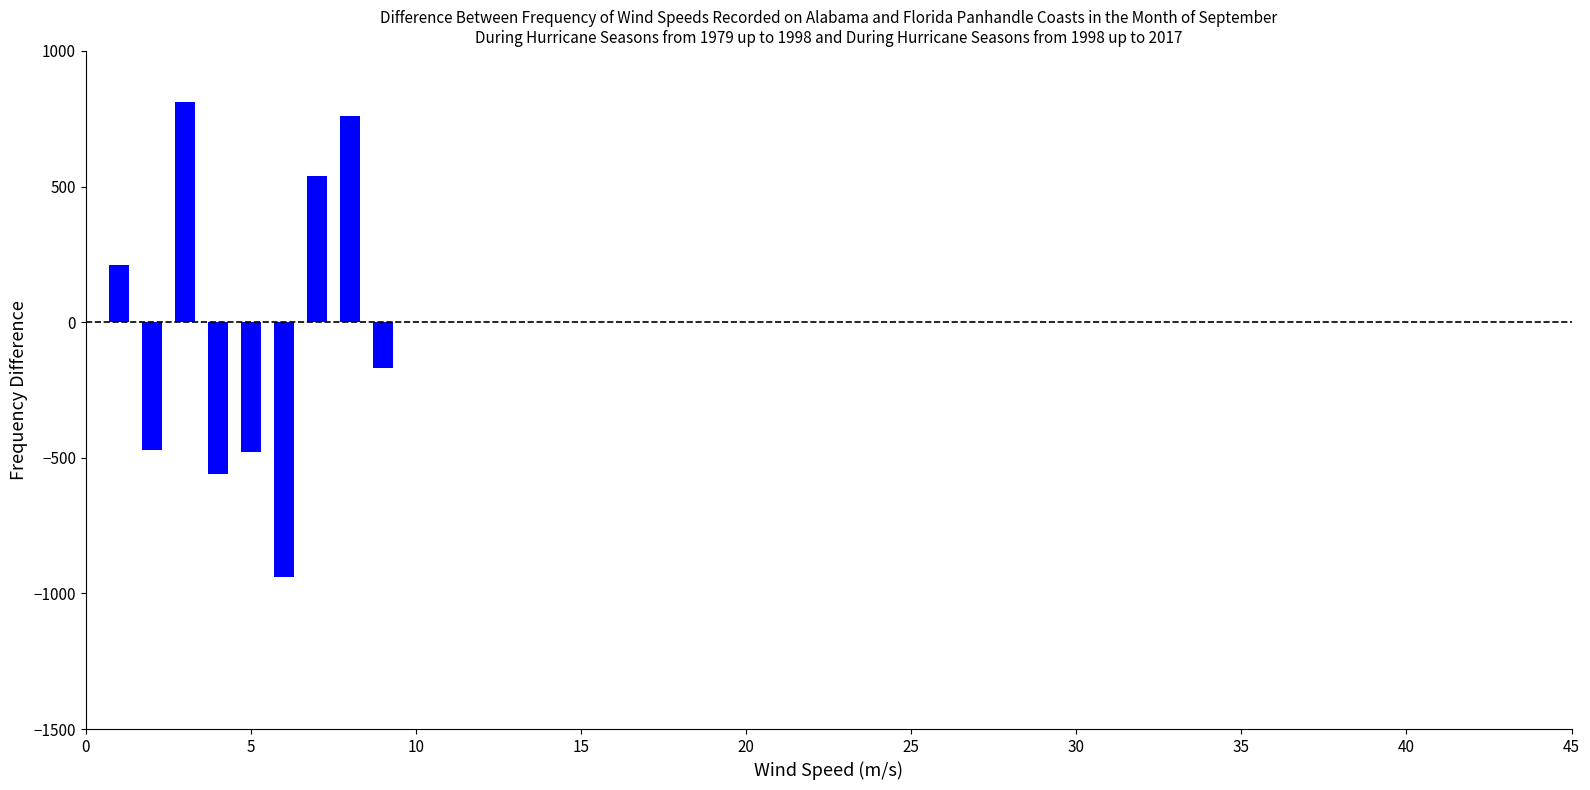

What is the value of the 9th bar from the left?

-170